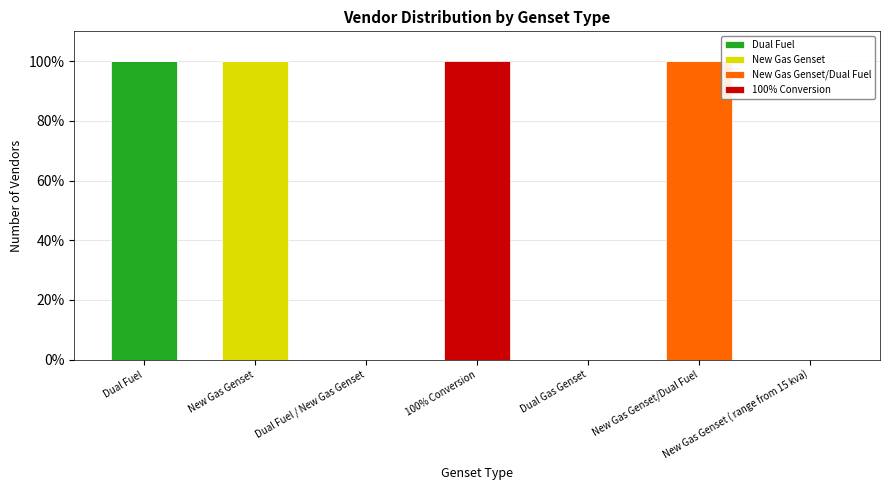

What is the highest value of the Dual Fuel series?

100